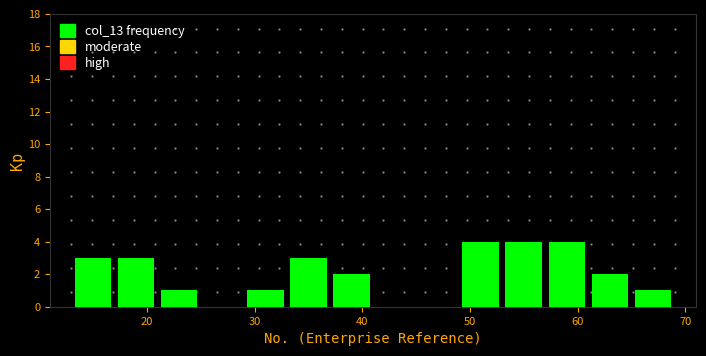

Reading left to right, transcribe this chart: for each bar, give the range it covers on the x-axis and its height. The values are not printed on the chart, so give them approximately, as read against the axis.

13 to 17: 3
17 to 21: 3
21 to 25: 1
25 to 29: 0
29 to 33: 1
33 to 37: 3
37 to 41: 2
41 to 45: 0
45 to 49: 0
49 to 53: 4
53 to 57: 4
57 to 61: 4
61 to 65: 2
65 to 69: 1